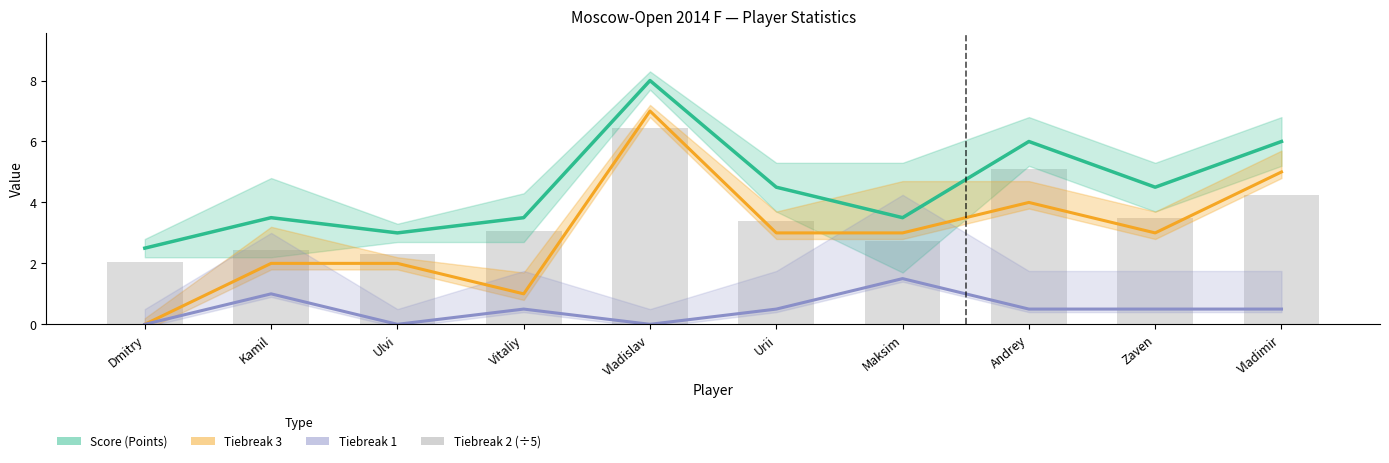

Which category has the lowest value across all series?

Dmitry